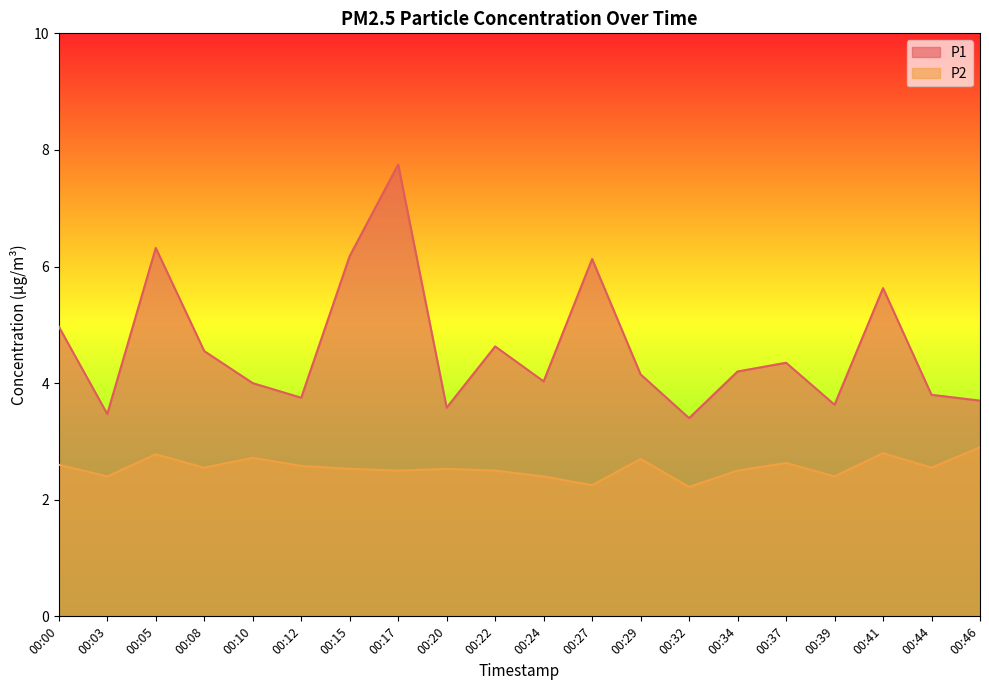

What is the average value of the P2 series?

2.6